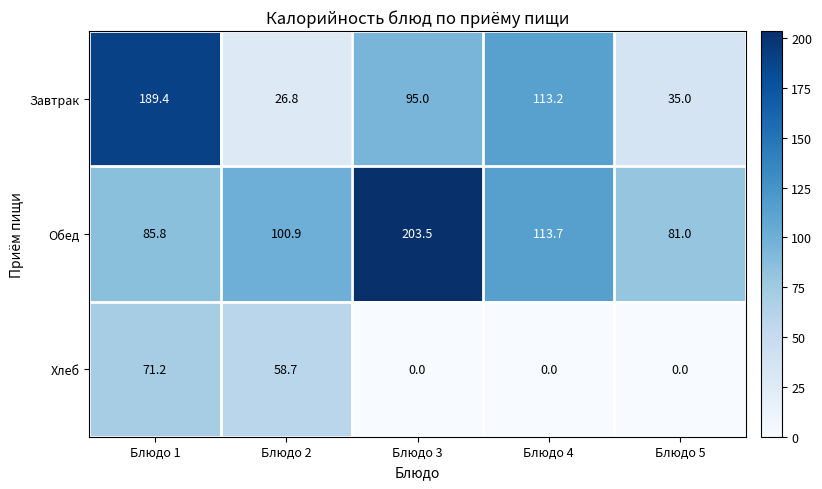

Is it true that Хлеб equals 12.1 at Блюдо 2?

False